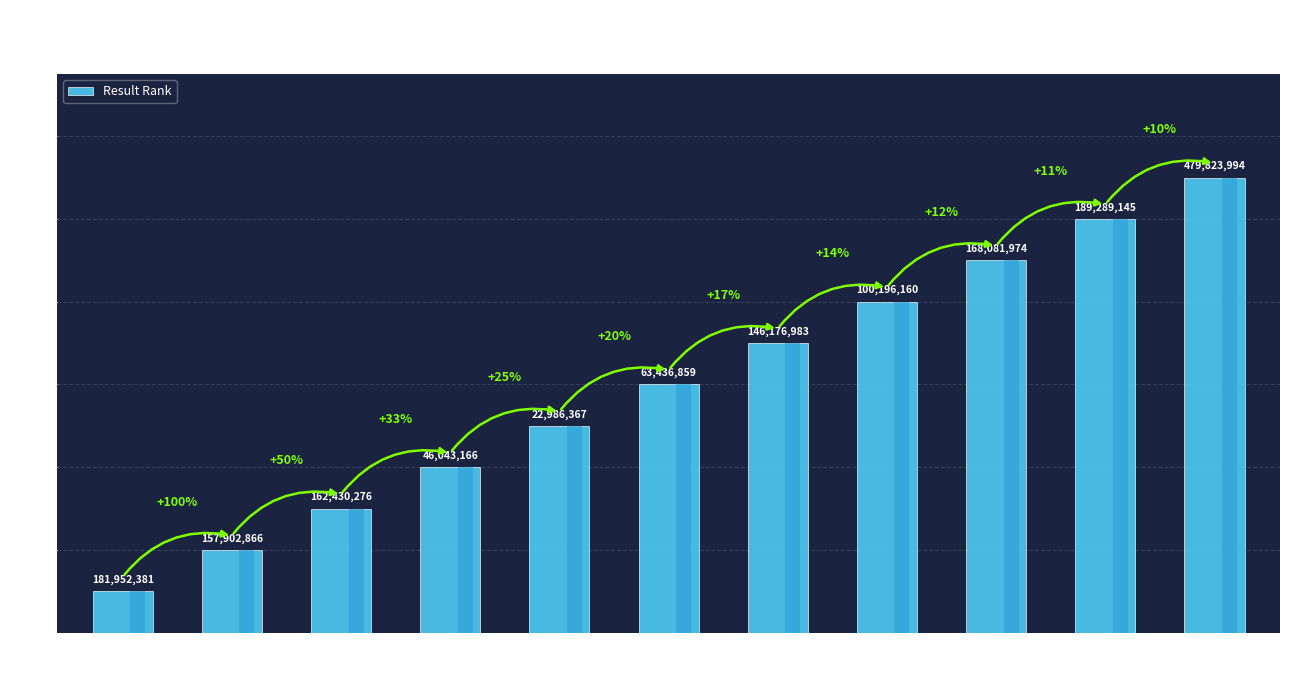

Which has a higher value, Everlost or Gleanings?

Everlost